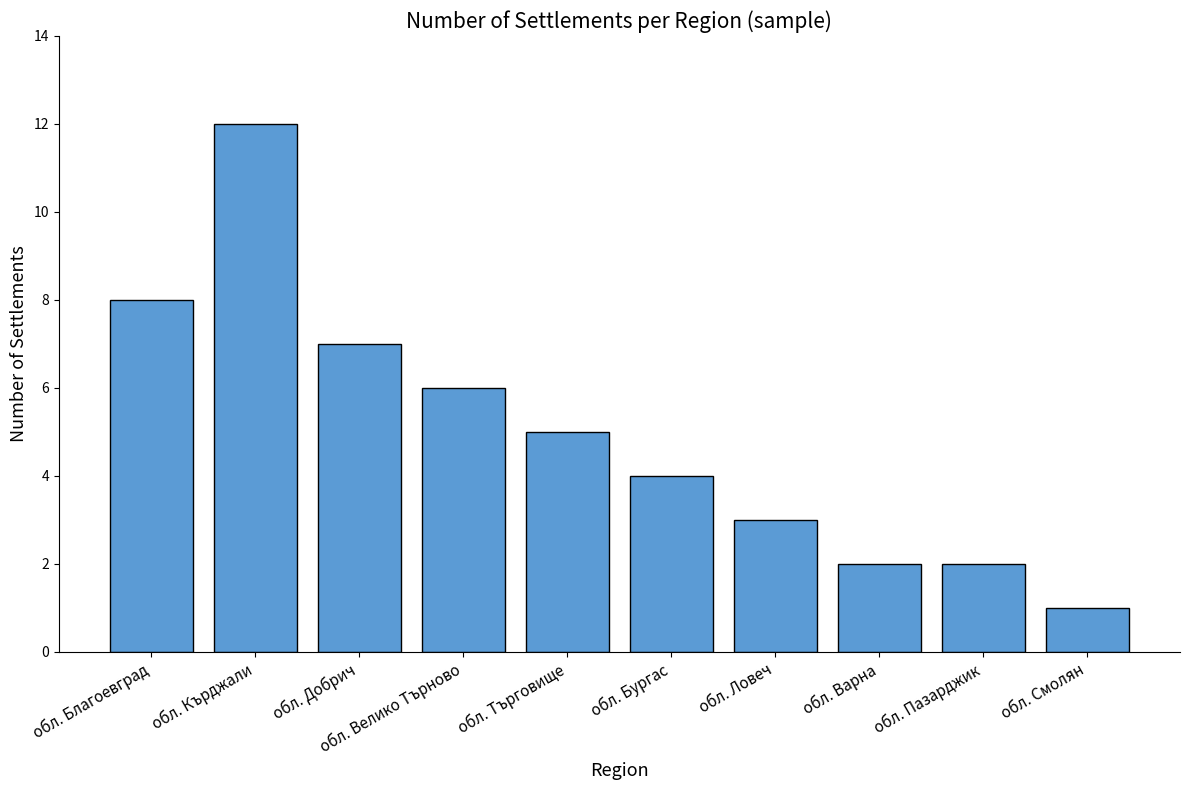

What position from the right is обл. Велико Търново?

7